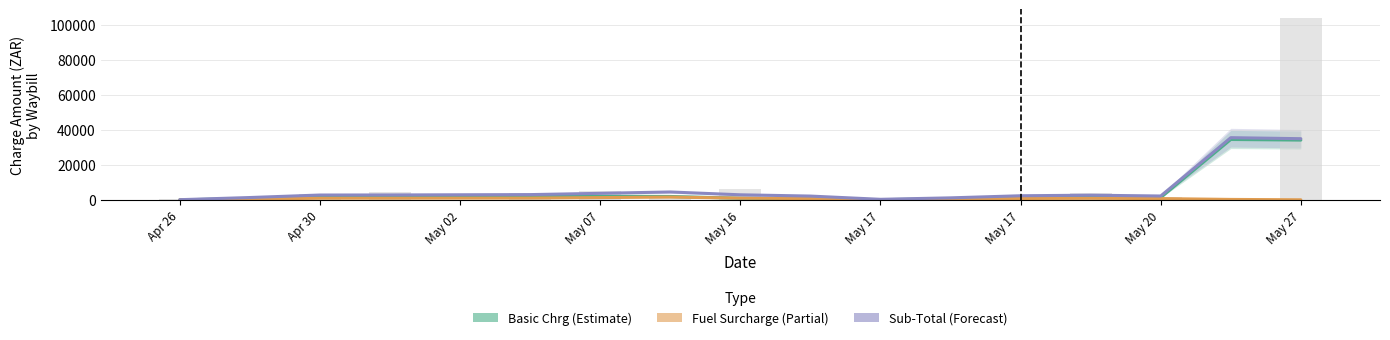

List the series in order of their peak value, lowest first.

Fuel Surcharge, Basic Chrg, Sub-Total